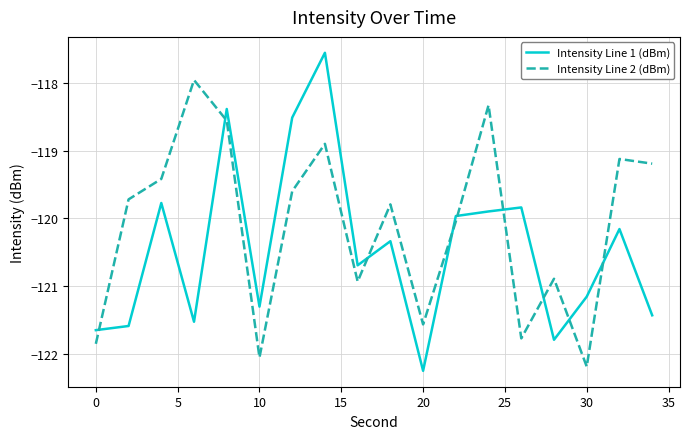

True or false: Intensity Line 1 (dBm) and Intensity Line 2 (dBm) cross at least once.

True